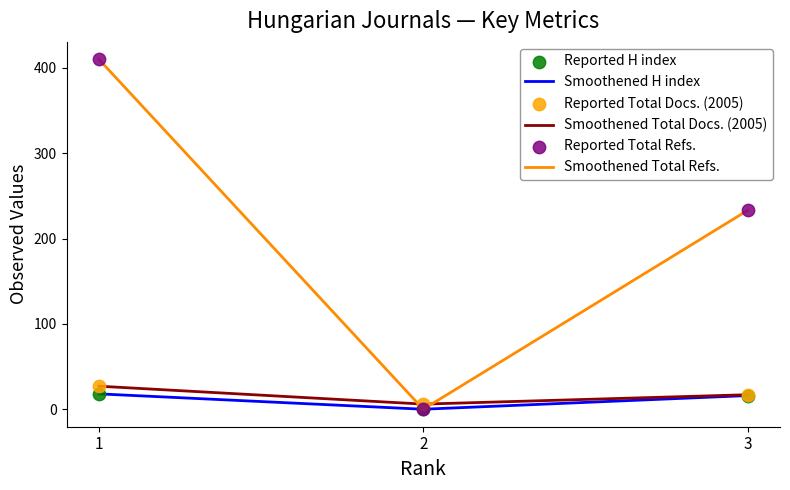

Which series has the largest total across all categories?

Smoothened Total Refs.